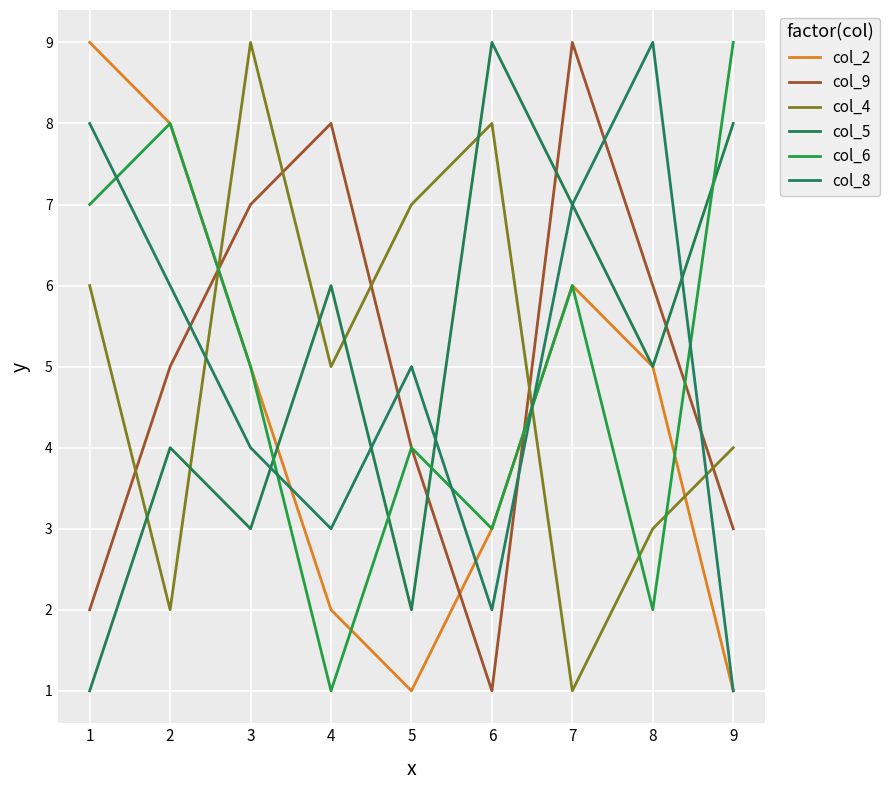

What is the smallest value displayed?

1